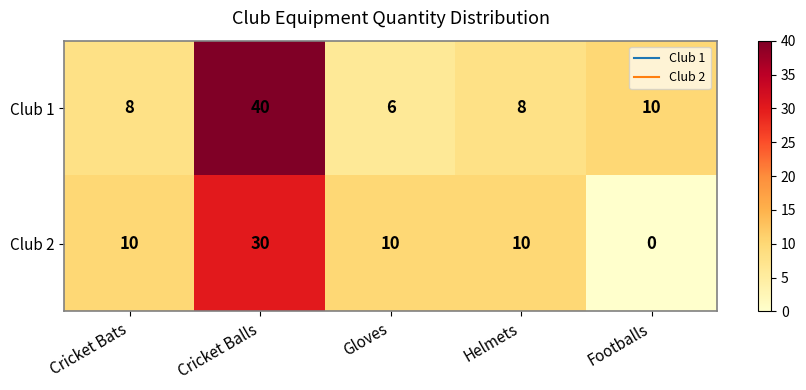

What is the sum of the Club 1 values at Footballs and Gloves?

16